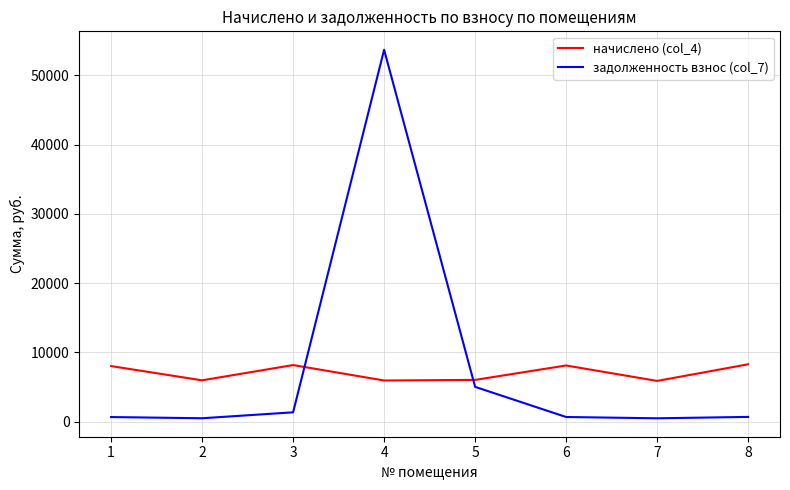

Rank the series by their average value, from lowest to highest.

начислено (col_4), задолженность взнос (col_7)